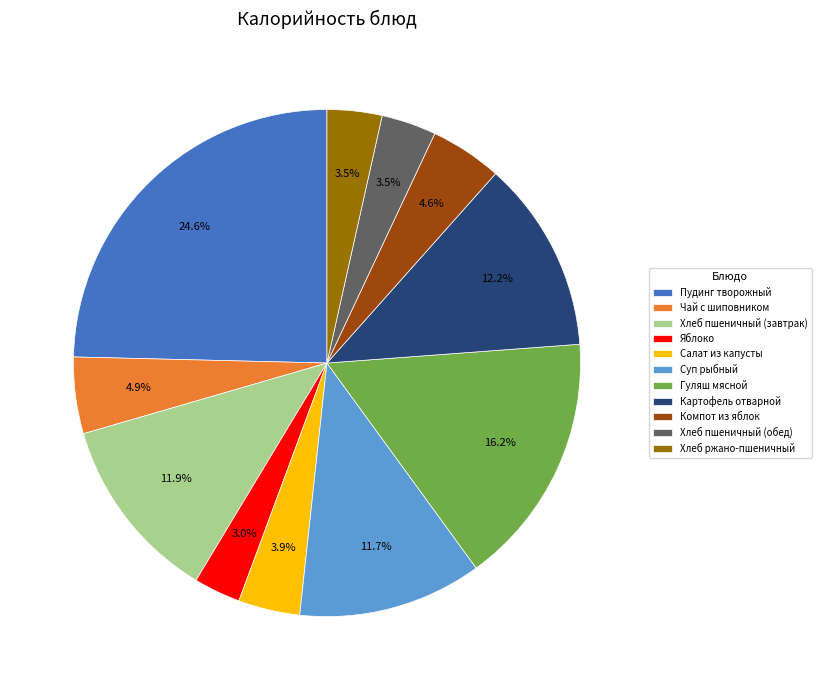

Which category has the smallest portion of the pie?

Яблоко